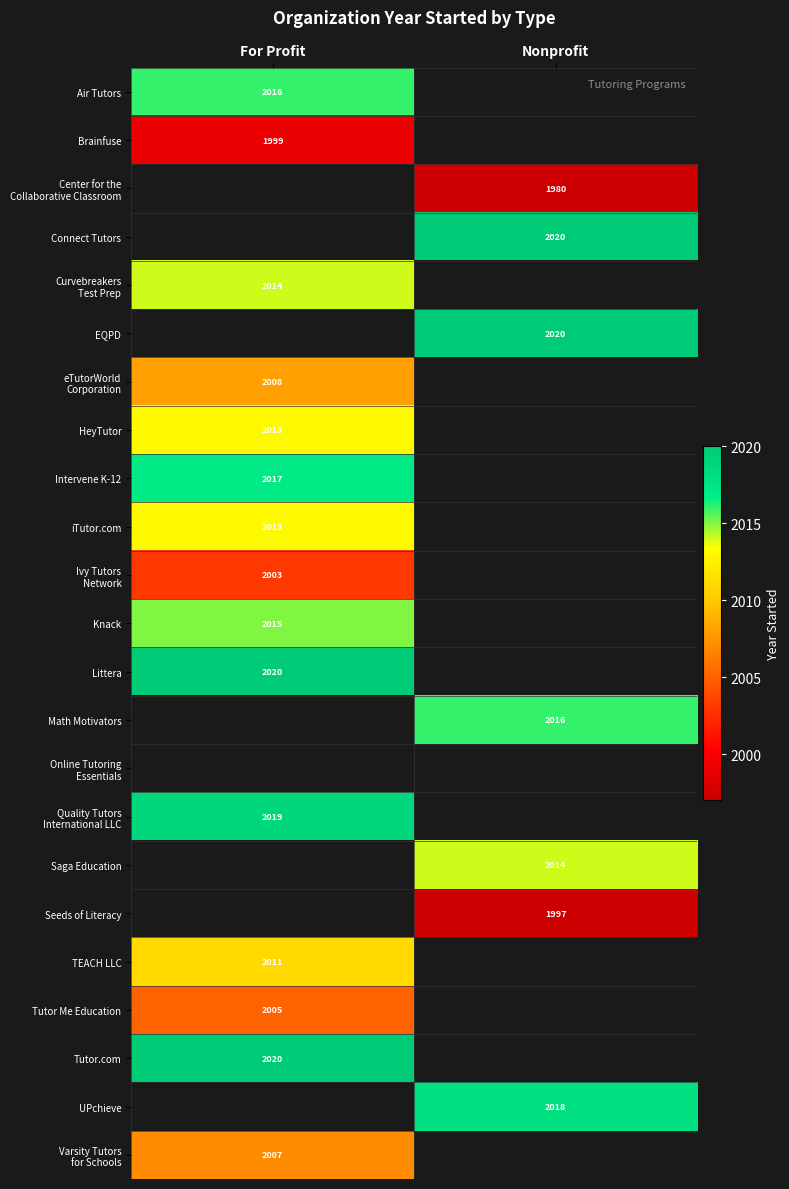

Count the number of data series in this chart.

23